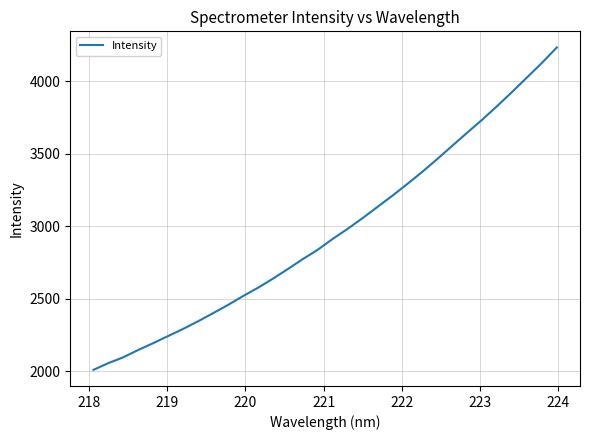

True or false: the data has more than 2 interior local peaks.

False